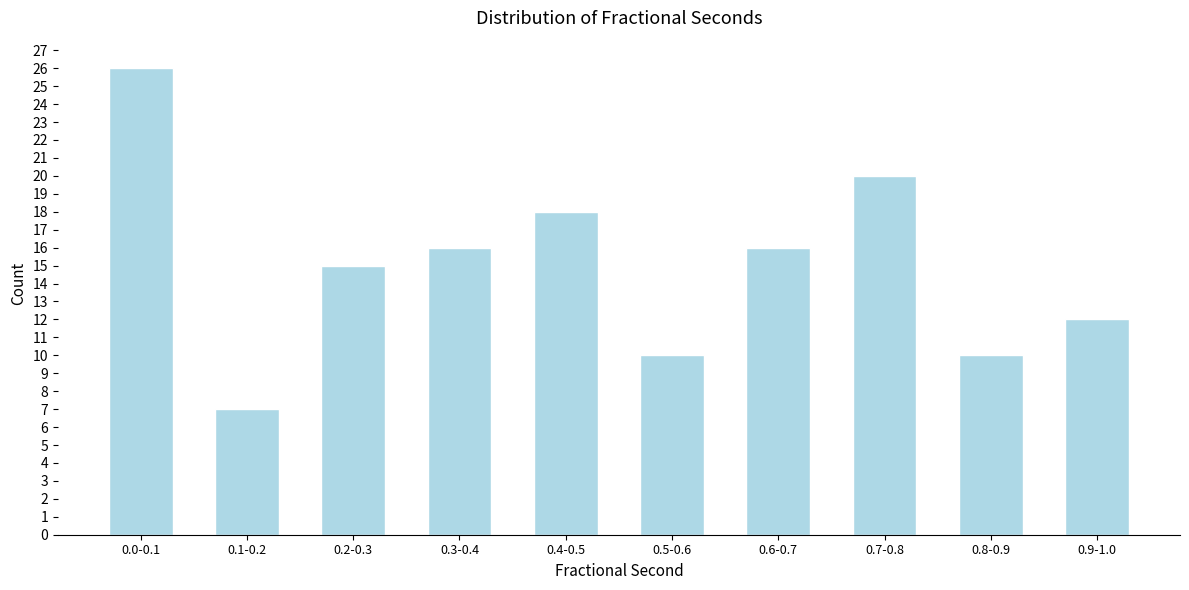

Reading right to left, transcribe all the data shown in this chart.

12	10	20	16	10	18	16	15	7	26